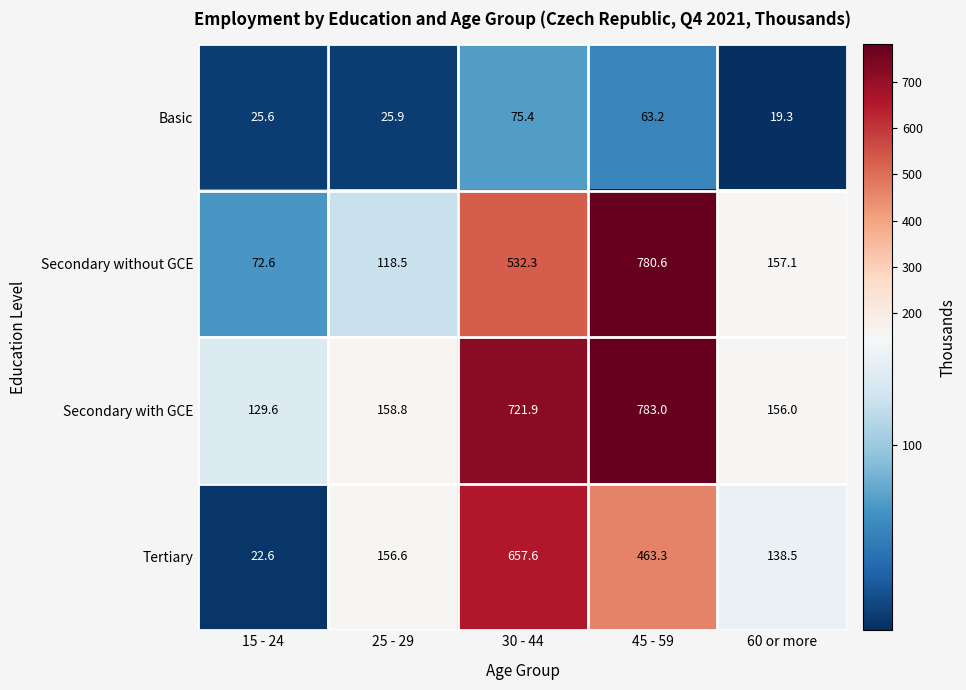

What is the spread (max minus min) of values at 25 - 29?

132.9